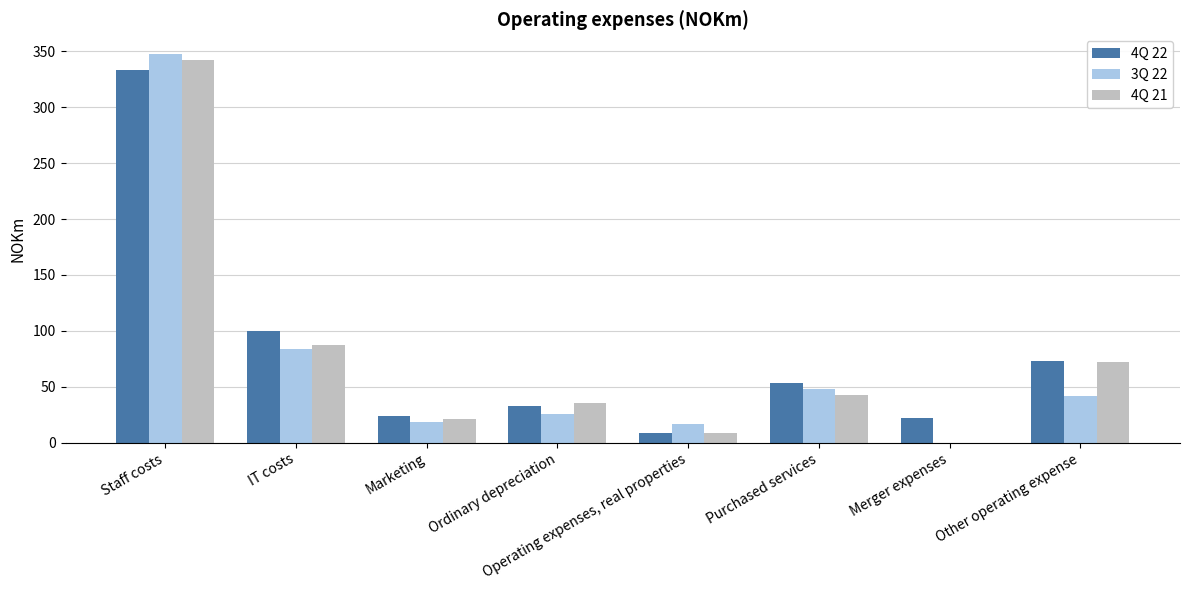

What is the maximum value shown in the chart?

348